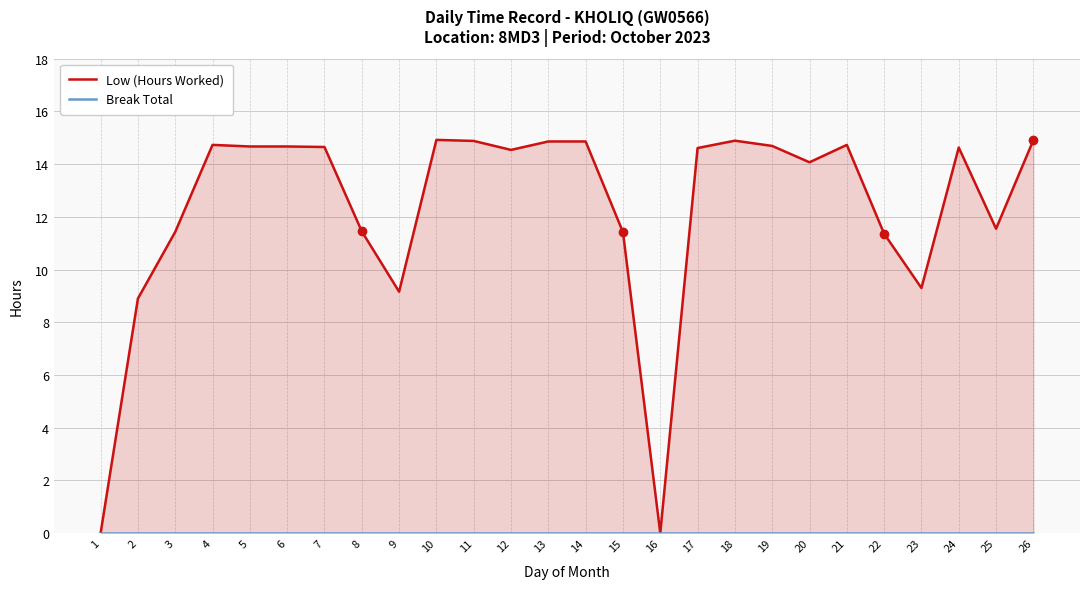

At which label does Low (Hours Worked) first exceed 14?

4